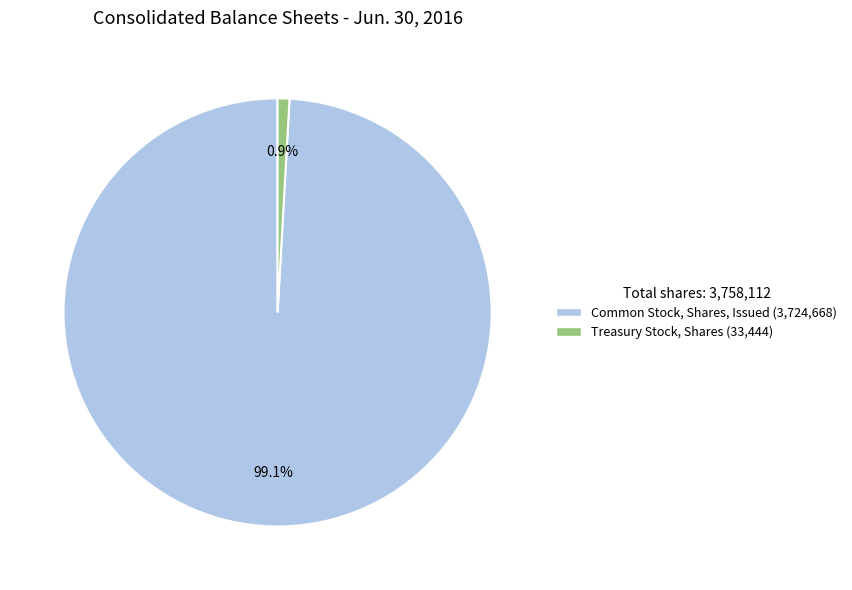

Is there a majority slice in this chart?

Yes